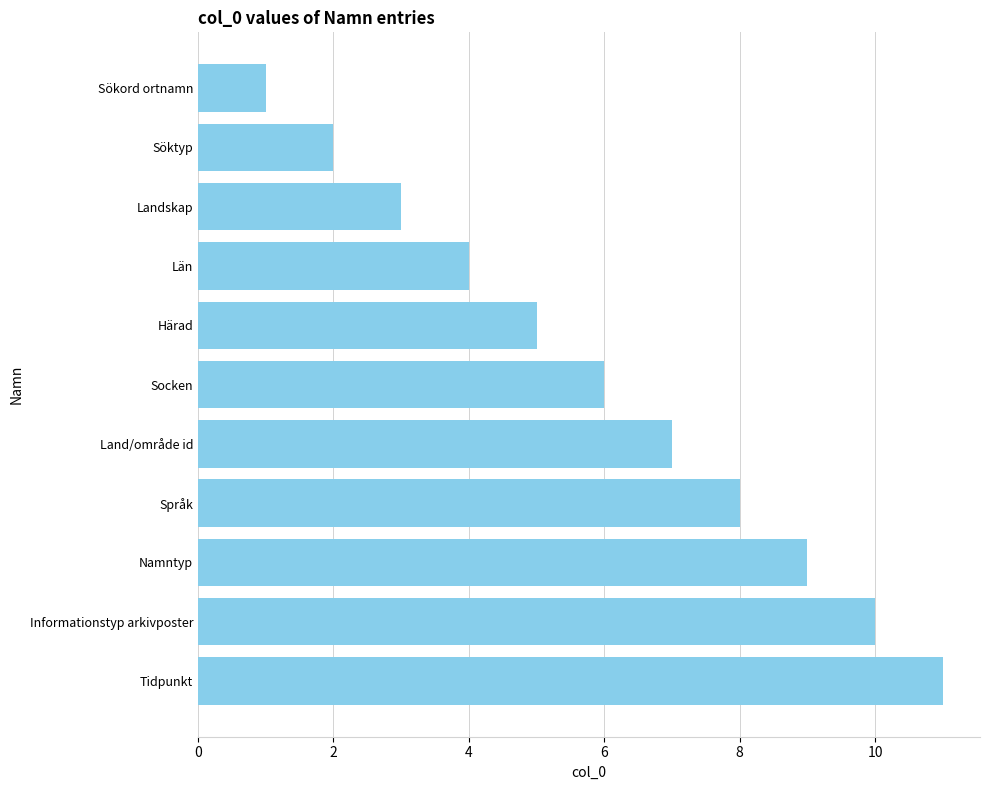

Count the number of data series in this chart.

1